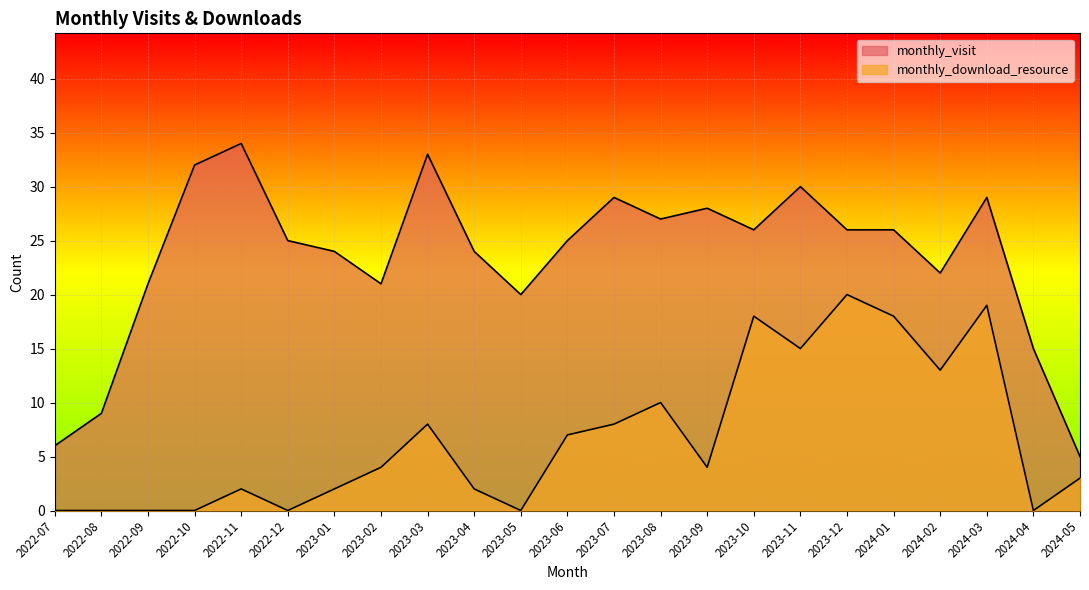

List the labels in order of monthly_visit value, largest first.

2022-11, 2023-03, 2022-10, 2023-11, 2023-07, 2024-03, 2023-09, 2023-08, 2023-10, 2023-12, 2024-01, 2022-12, 2023-06, 2023-01, 2023-04, 2024-02, 2022-09, 2023-02, 2023-05, 2024-04, 2022-08, 2022-07, 2024-05